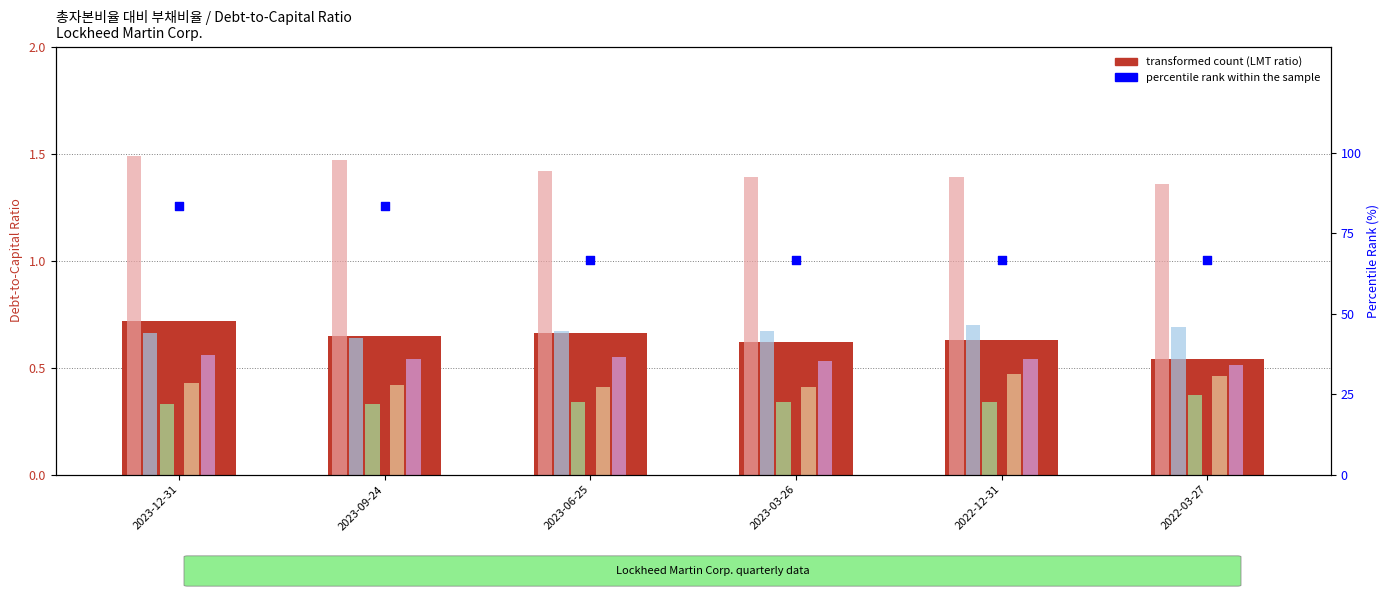

Which series has the widest spread of Y values?

LMT_ratio